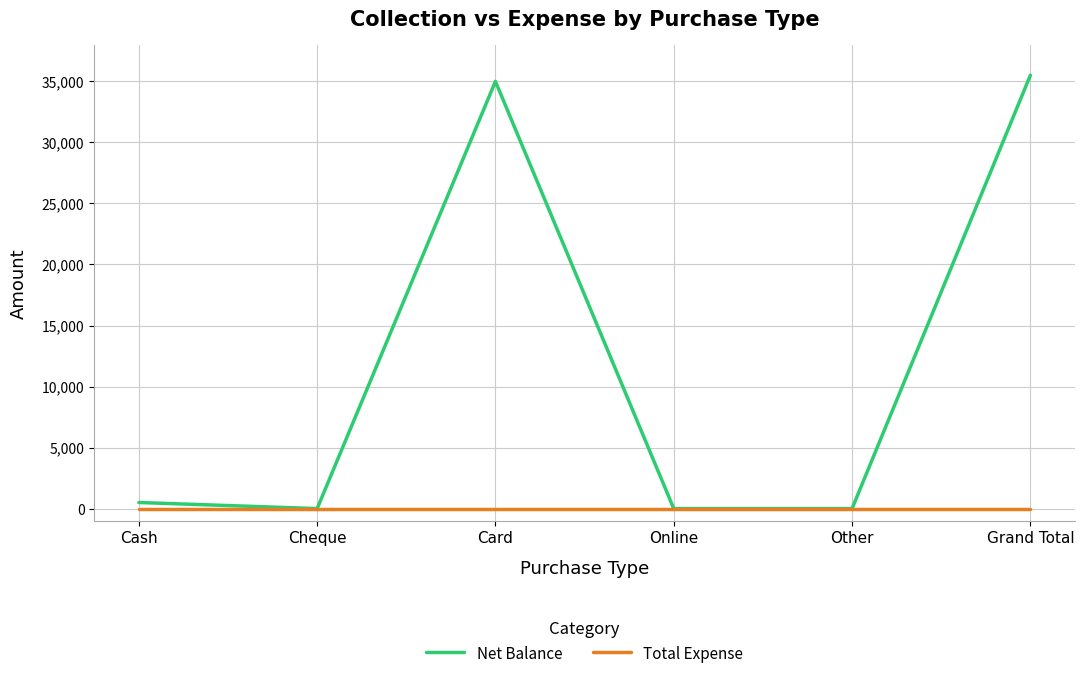

Rank the series by their average value, from lowest to highest.

Total Expense, Net Balance